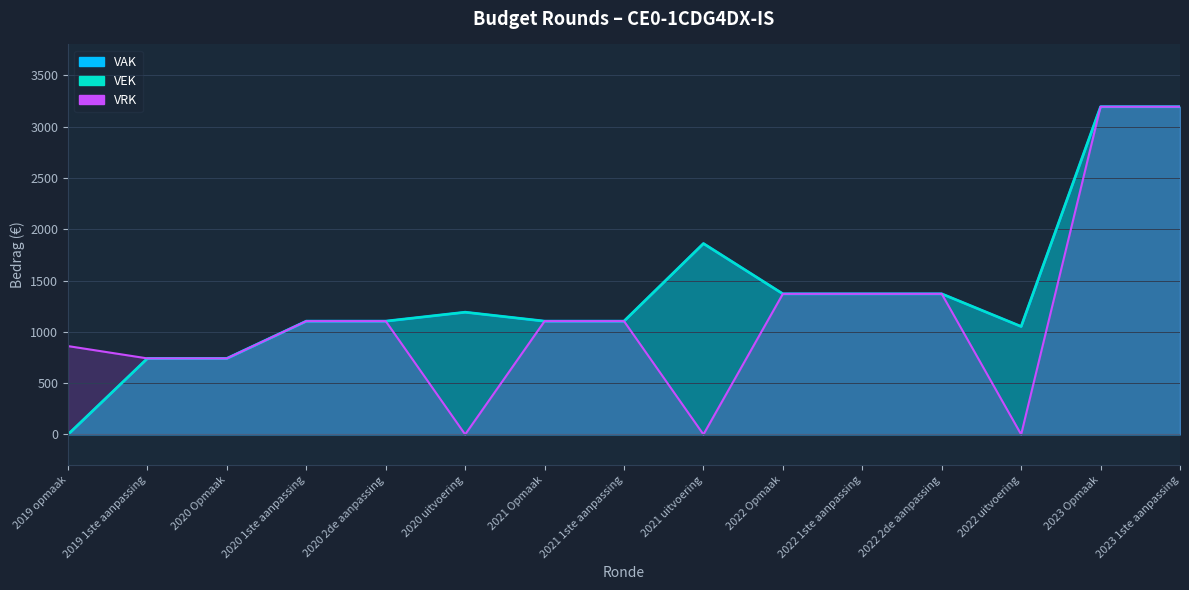

True or false: VRK has more than 1 interior local peaks.

False